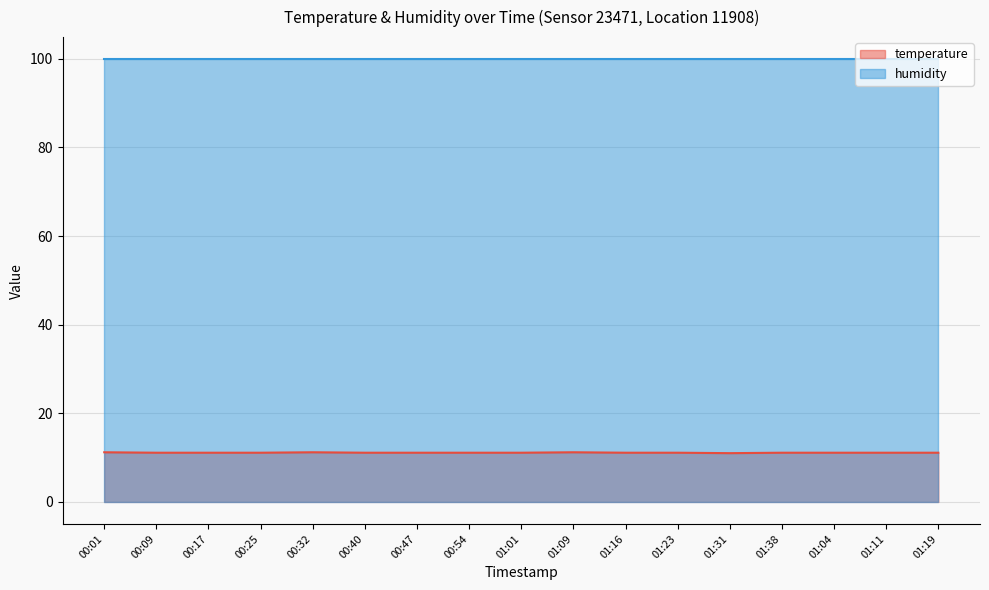

True or false: there are more than 2 points higher than both neighbors.

False